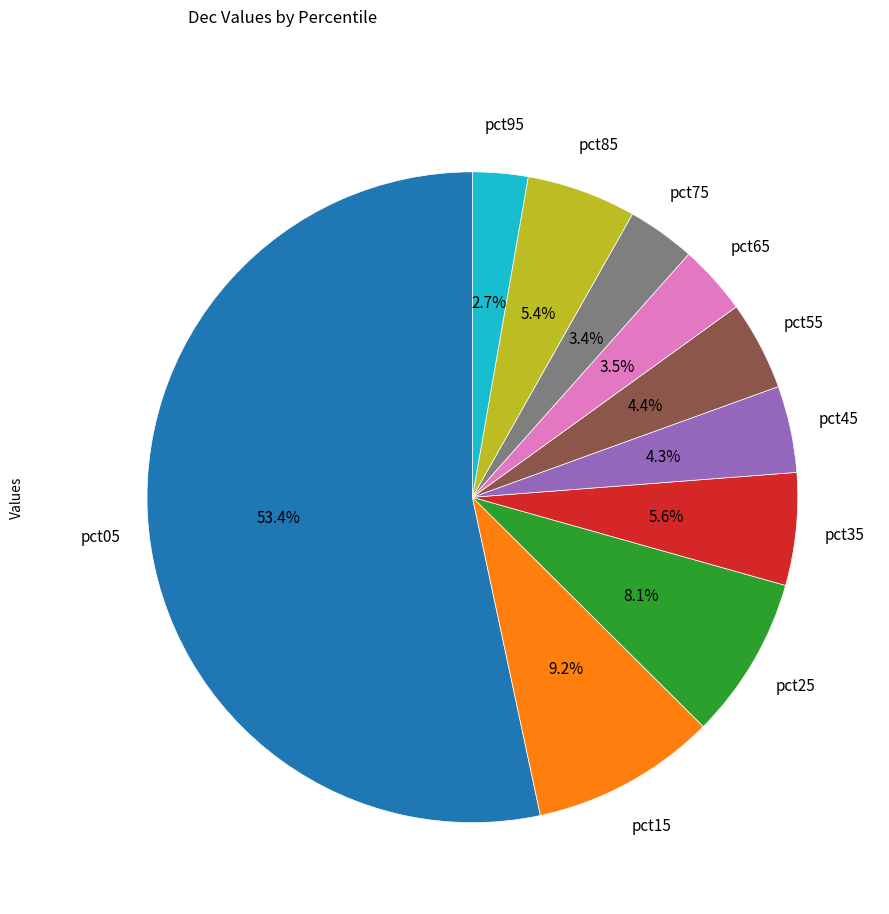

To the nearest percent, what is the combined percentage of pct75 and pct05?

57%